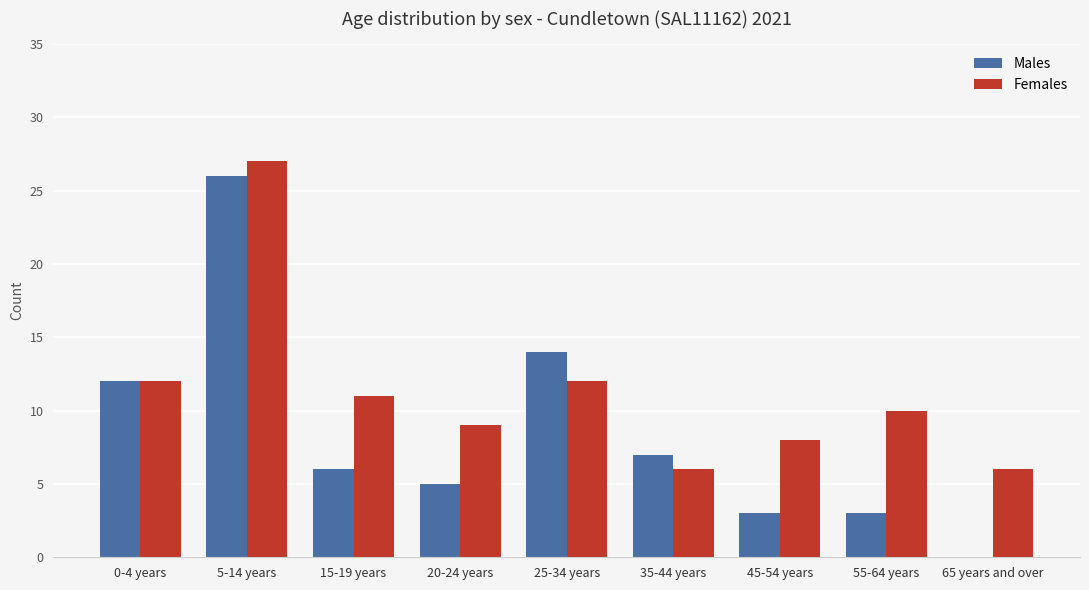

Which series has the largest range (max minus min)?

Males